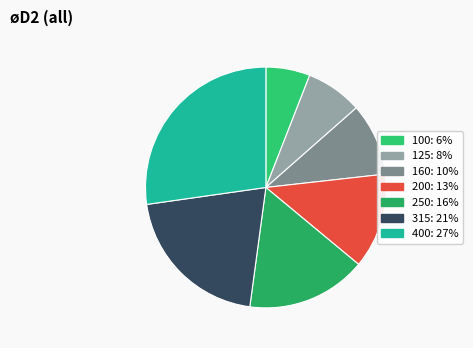

To the nearest percent, what is the difference between the 160 and 400 slice percentages?

18%